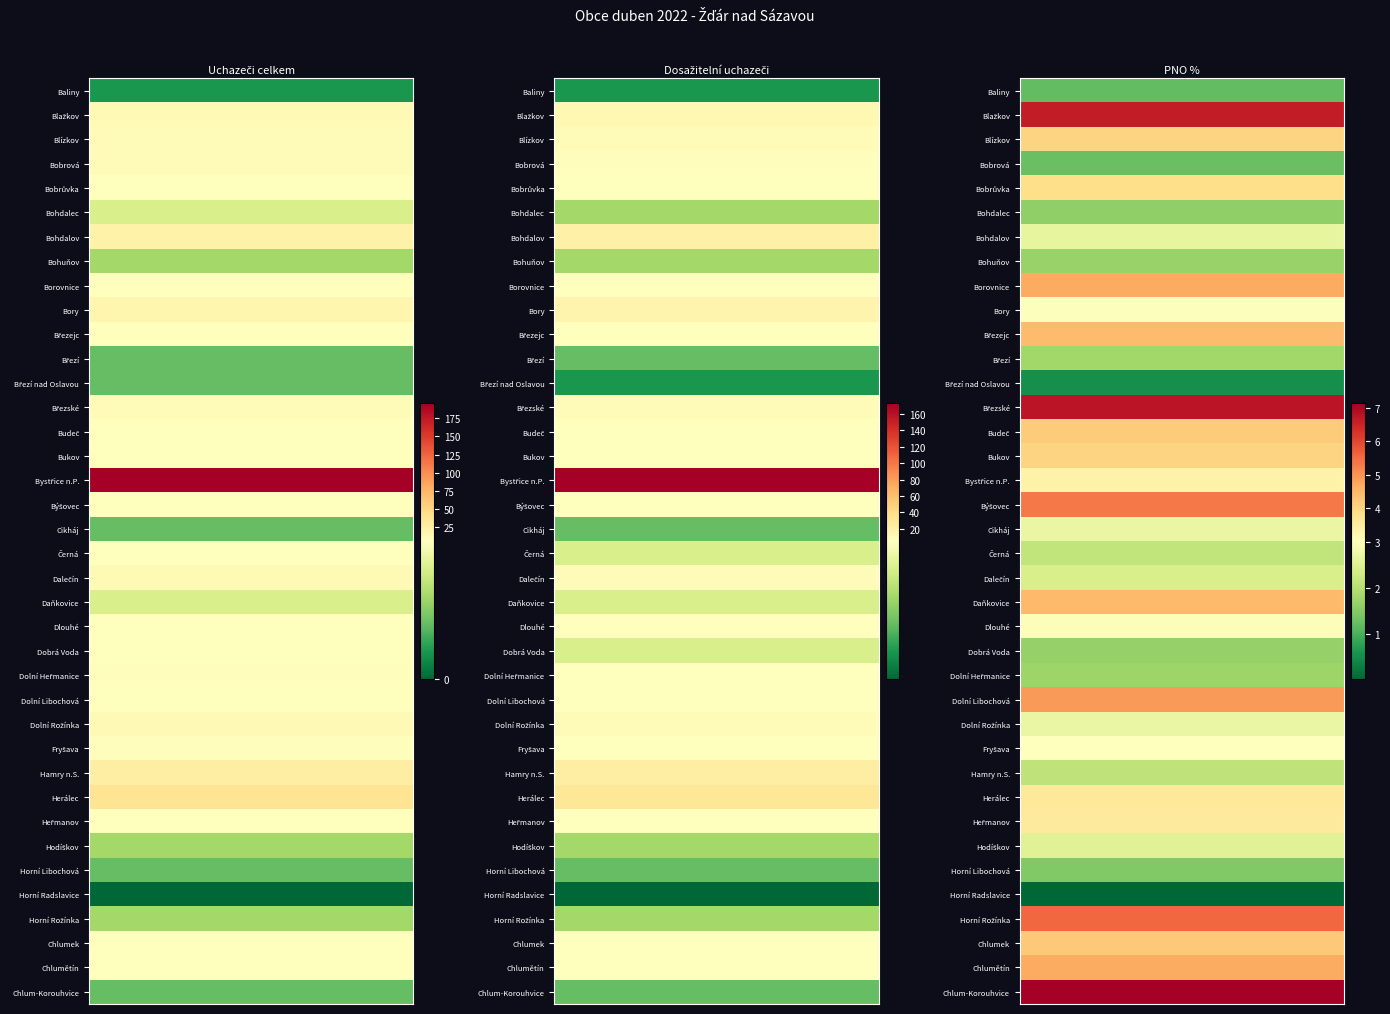

Between 12 and 11, which is larger?

12